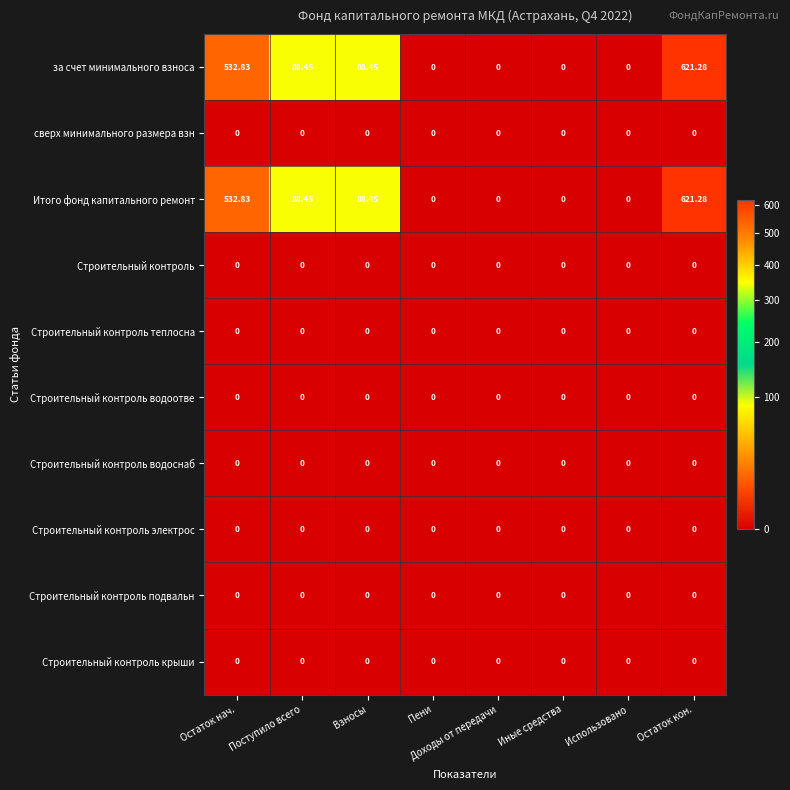

How many series are shown in this chart?

10